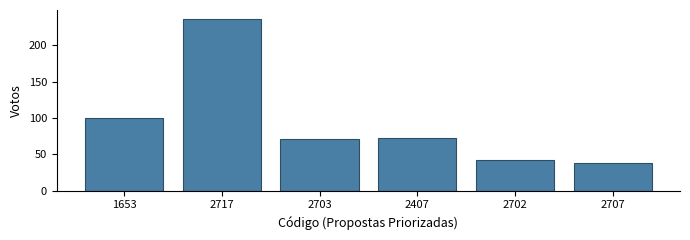

What is the label of the 3rd bar from the right?

2407